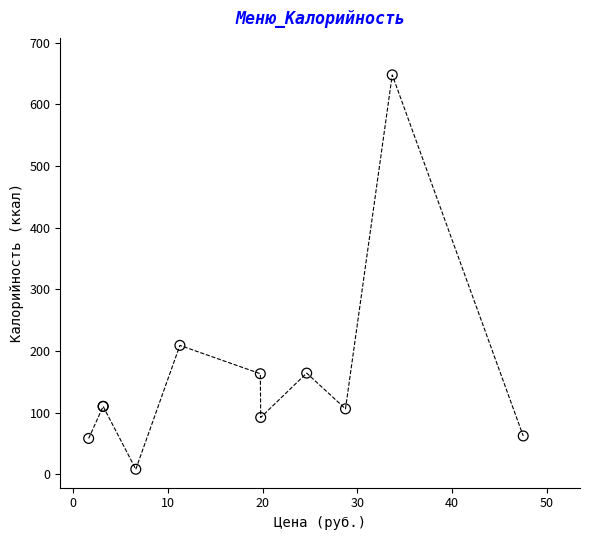

What Y value in the scatter plot is closest to 328?

209